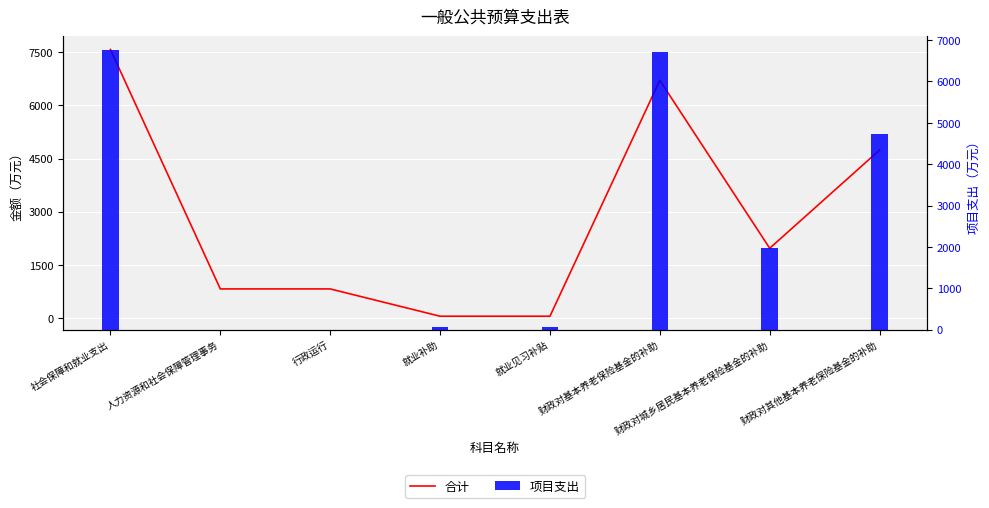

At how many categories does at least one series exceed 2457?

3